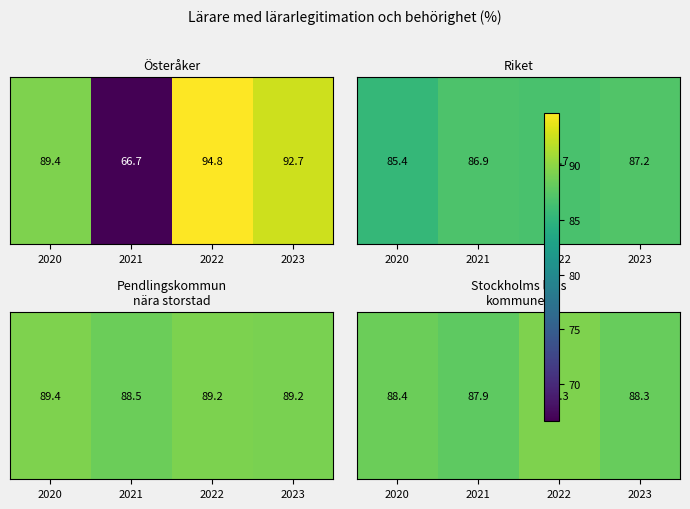

Where is the data nearest to the value 88?

2021